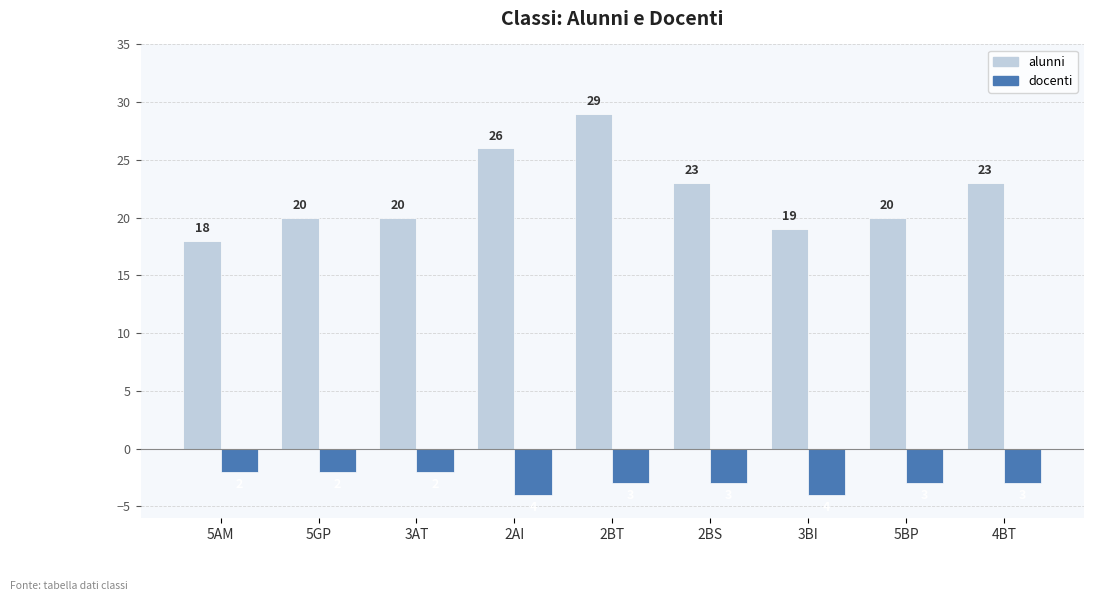

Reading left to right, what are all the values shown in this chart?

alunni: 5AM=18	5GP=20	3AT=20	2AI=26	2BT=29	2BS=23	3BI=19	5BP=20	4BT=23
docenti: 5AM=-2	5GP=-2	3AT=-2	2AI=-4	2BT=-3	2BS=-3	3BI=-4	5BP=-3	4BT=-3